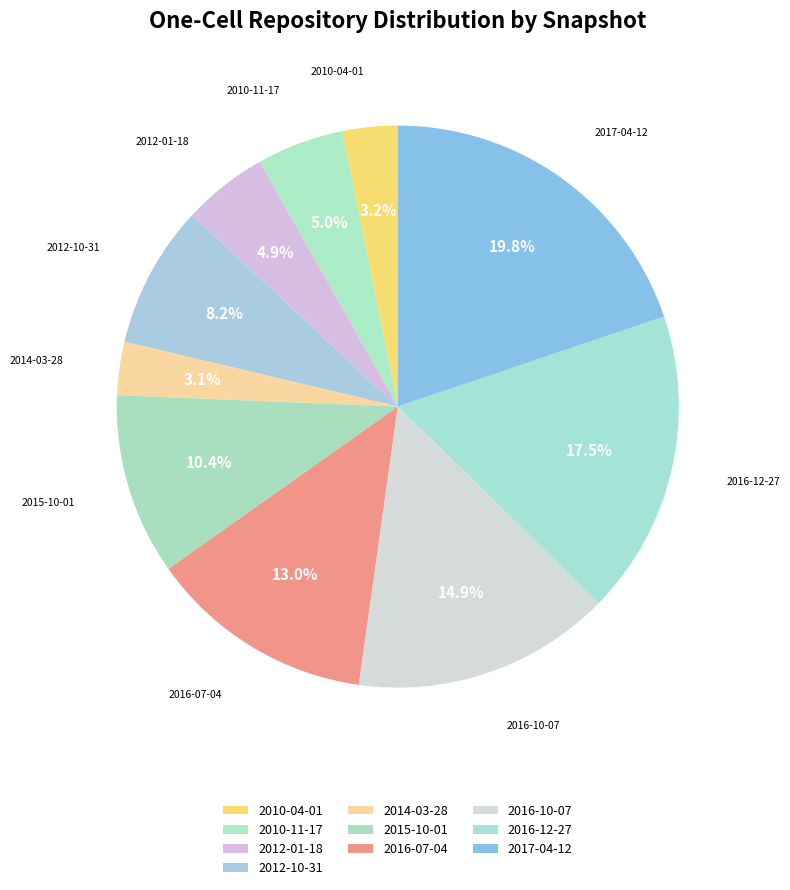

What is the change in value from 2010-11-17 to 2014-03-28?

-806